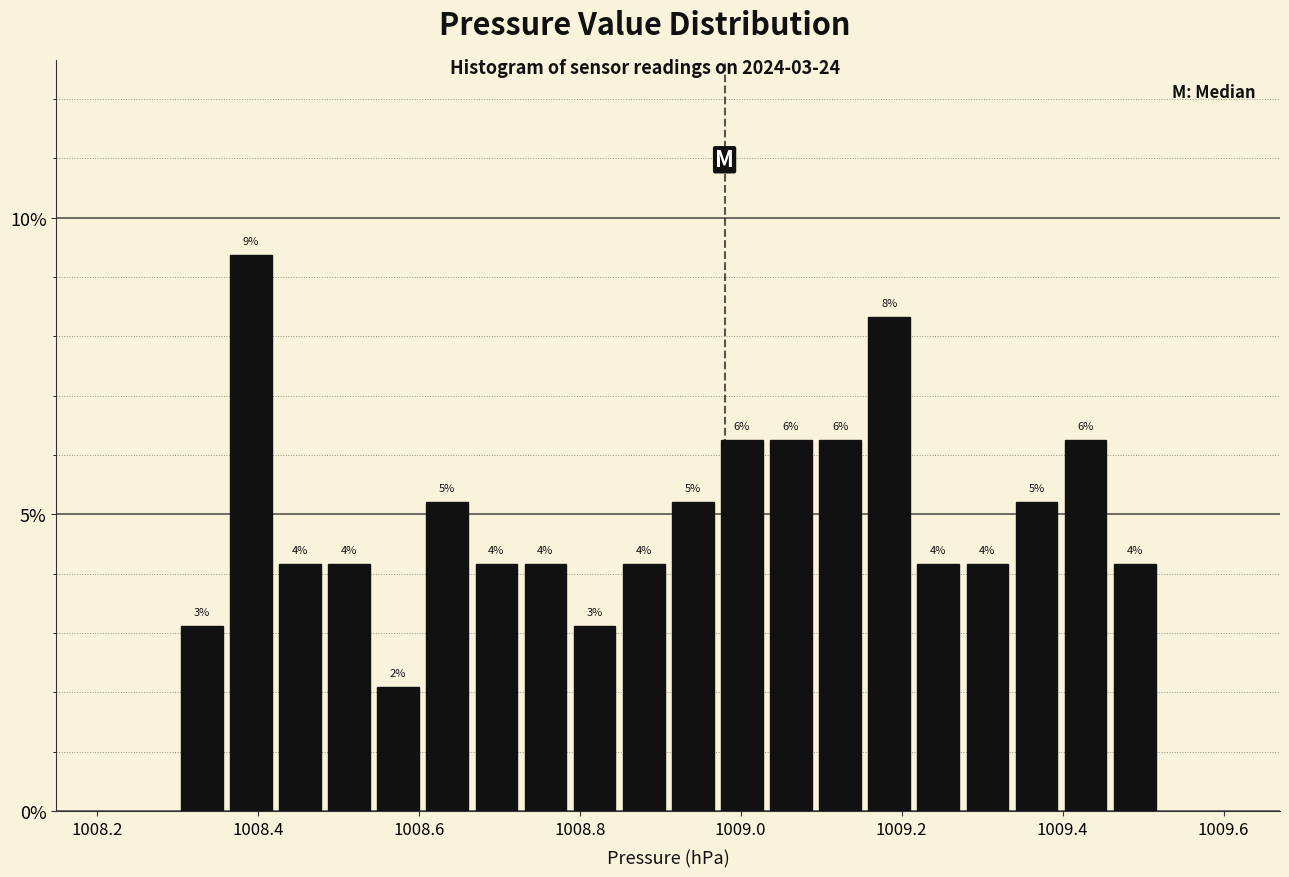

Around what value on the x-axis is the tallest bar? Give the approximate position of its centre, as read against the axis.

1008.40